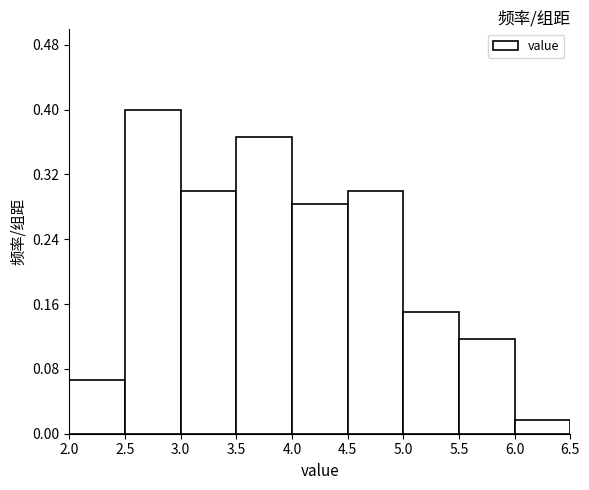

Reading left to right, list every bar in this chart as the range it spans on the x-axis followed by its height. The values are not printed on the chart, so give them approximately, as read against the axis.

2.0 to 2.5: 0.07
2.5 to 3.0: 0.40
3.0 to 3.5: 0.30
3.5 to 4.0: 0.37
4.0 to 4.5: 0.28
4.5 to 5.0: 0.30
5.0 to 5.5: 0.15
5.5 to 6.0: 0.12
6.0 to 6.5: 0.02